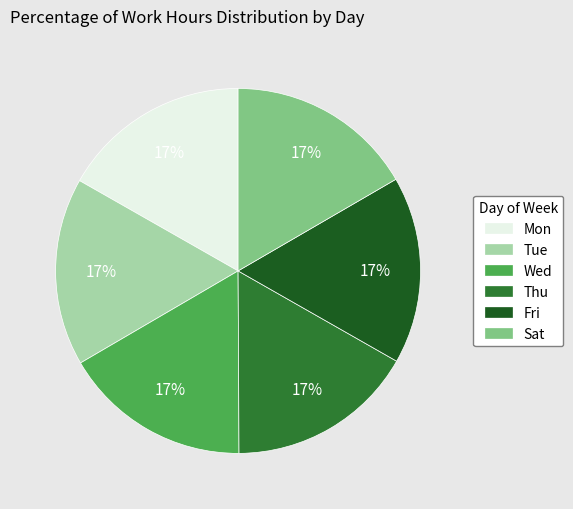

What percentage is the Mon slice, to the nearest percent?

17%